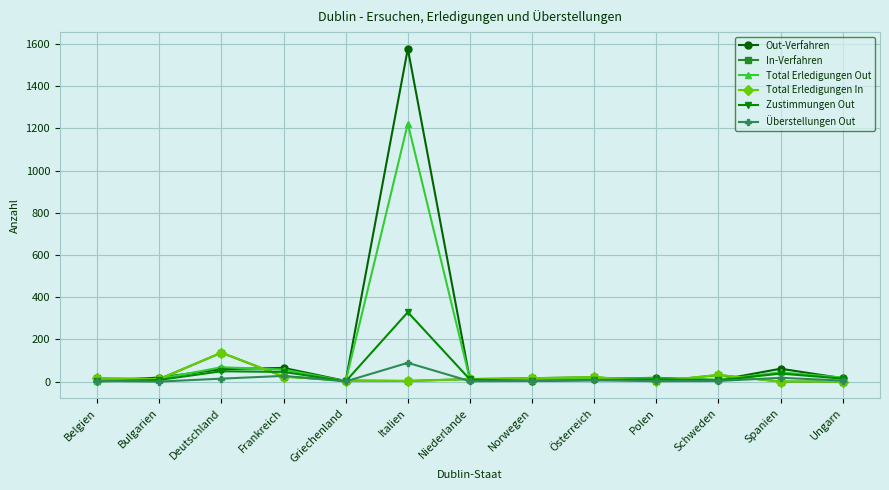

What is the label of the 12th point from the left?

Spanien